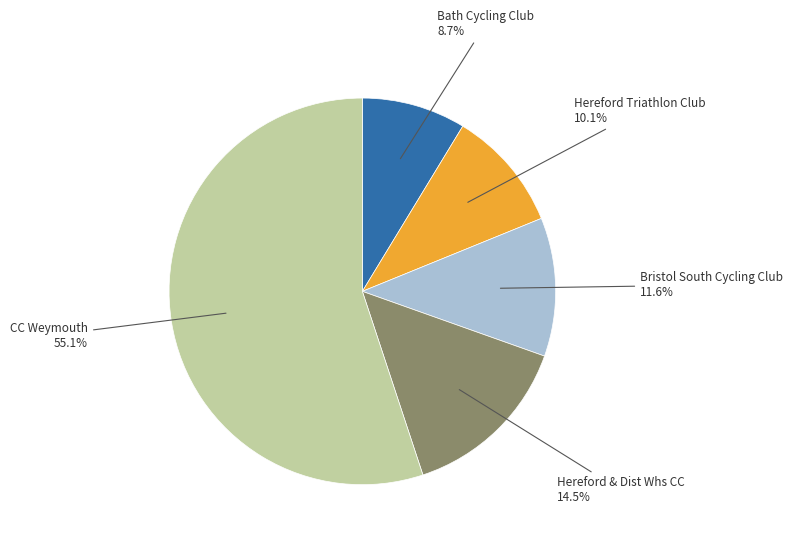

Approximately how many times larger is the value at Hereford & Dist Whs CC compared to Bath Cycling Club?

1.7